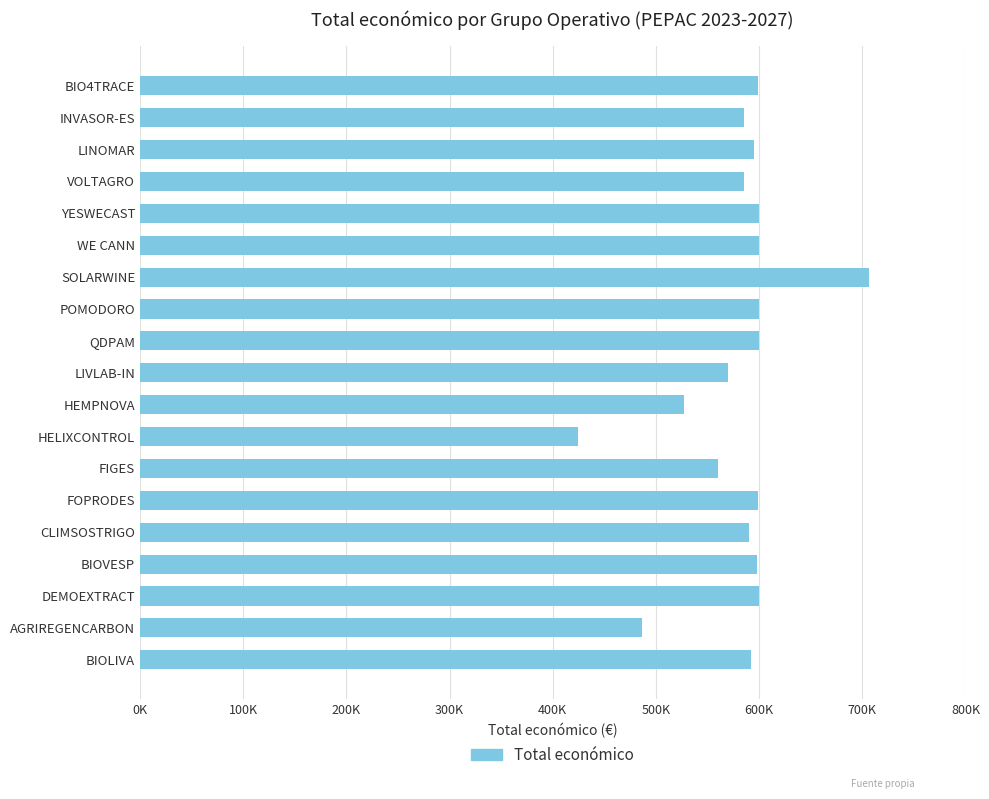

Does the chart contain any negative values?

No